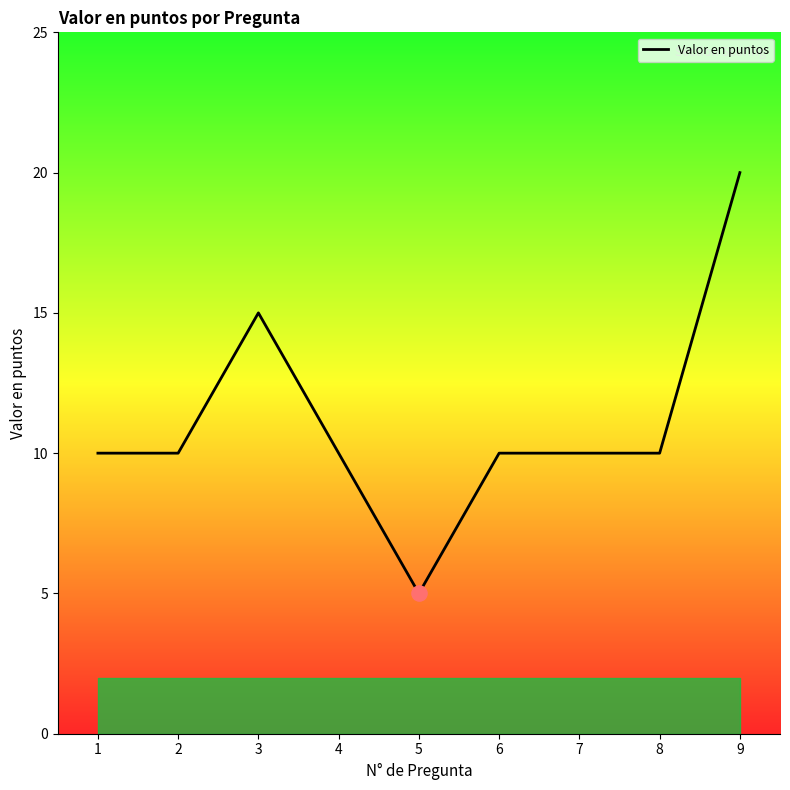

What is the ratio of the value at 6 to the value at 4?

1.0